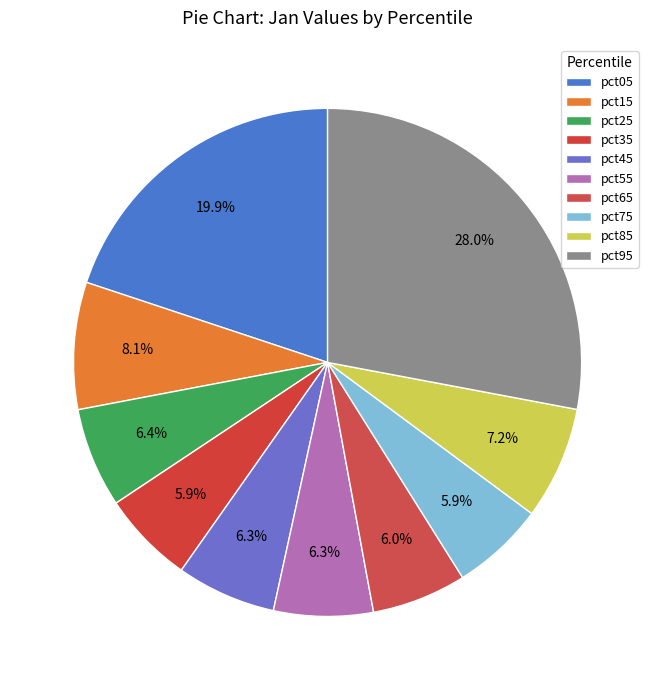

What is the change in value from pct05 to pct35?

-0.2